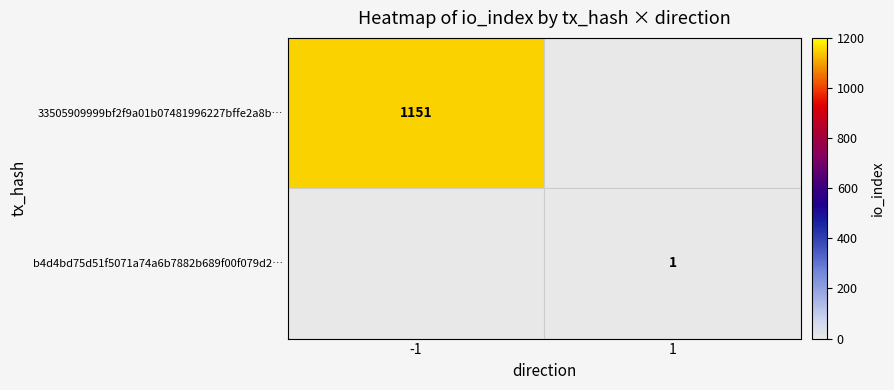

Is the value of 33505909999bf2f9a01b07481996227bffe2a8b… at -1 greater than the value of b4d4bd75d51f5071a74a6b7882b689f00f079d2… at 1?

Yes